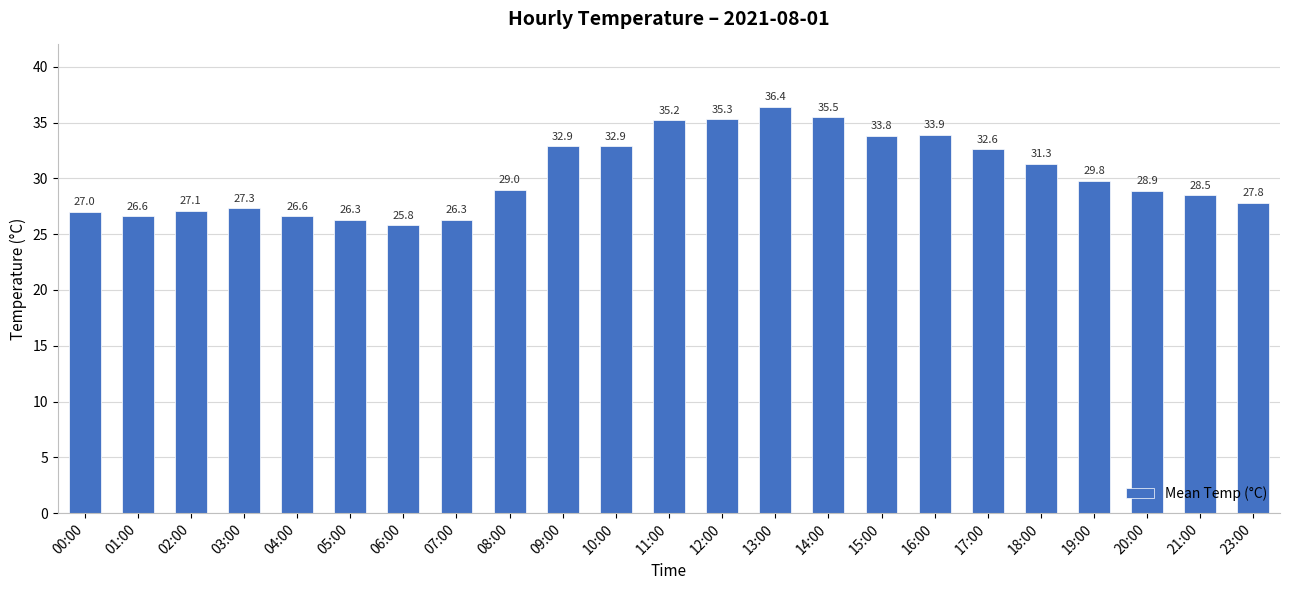

What is the change in value from 11:00 to 12:00?

+0.1